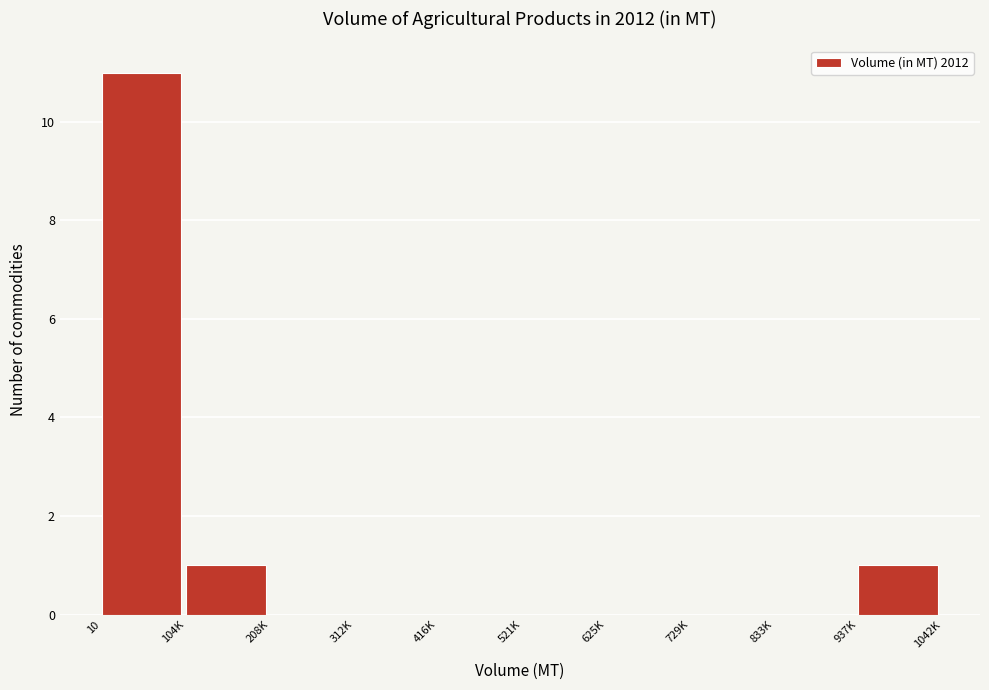

Reading left to right, transcribe all the data shown in this chart.

10=11	104K=1	208K=0	312K=0	416K=0	521K=0	625K=0	729K=0	833K=0	937K=1